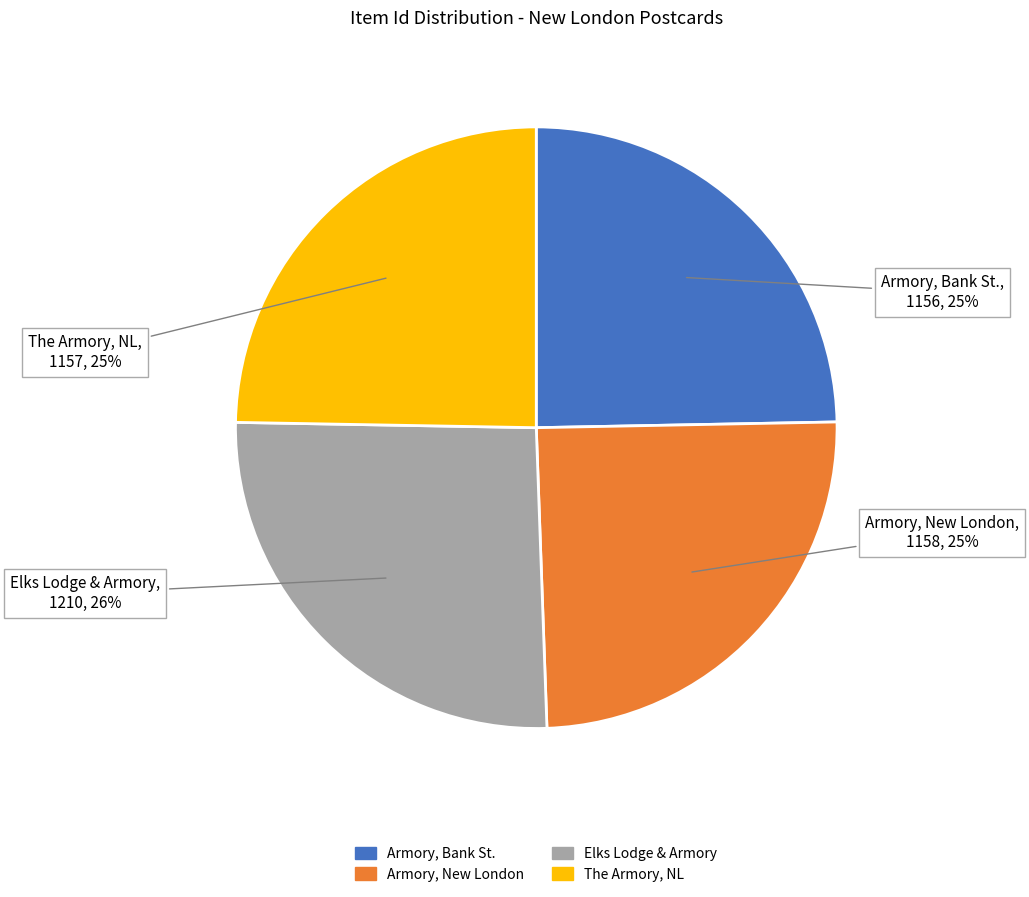

To the nearest percent, what is the average slice percentage?

25%